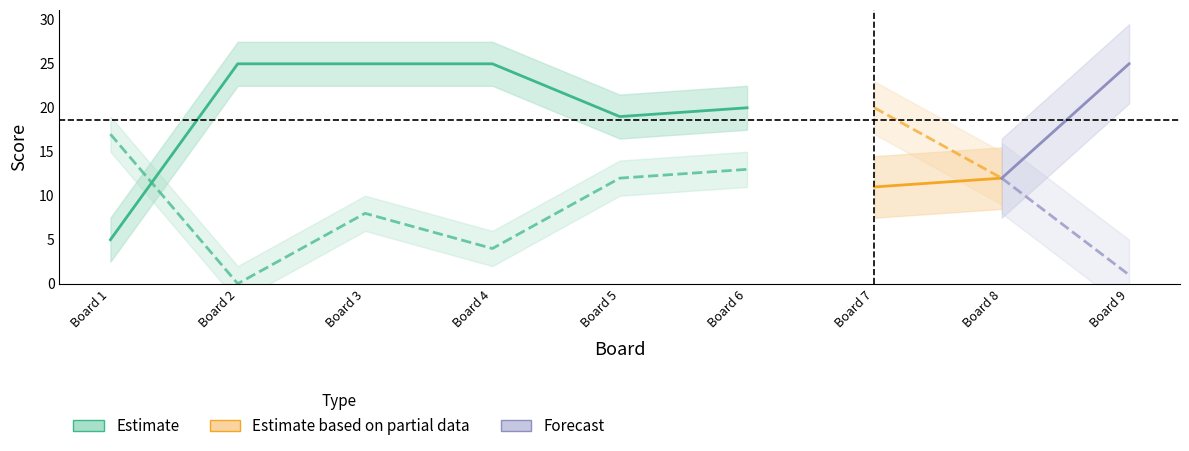

True or false: Score 1 has a value of 12 at 8.

True